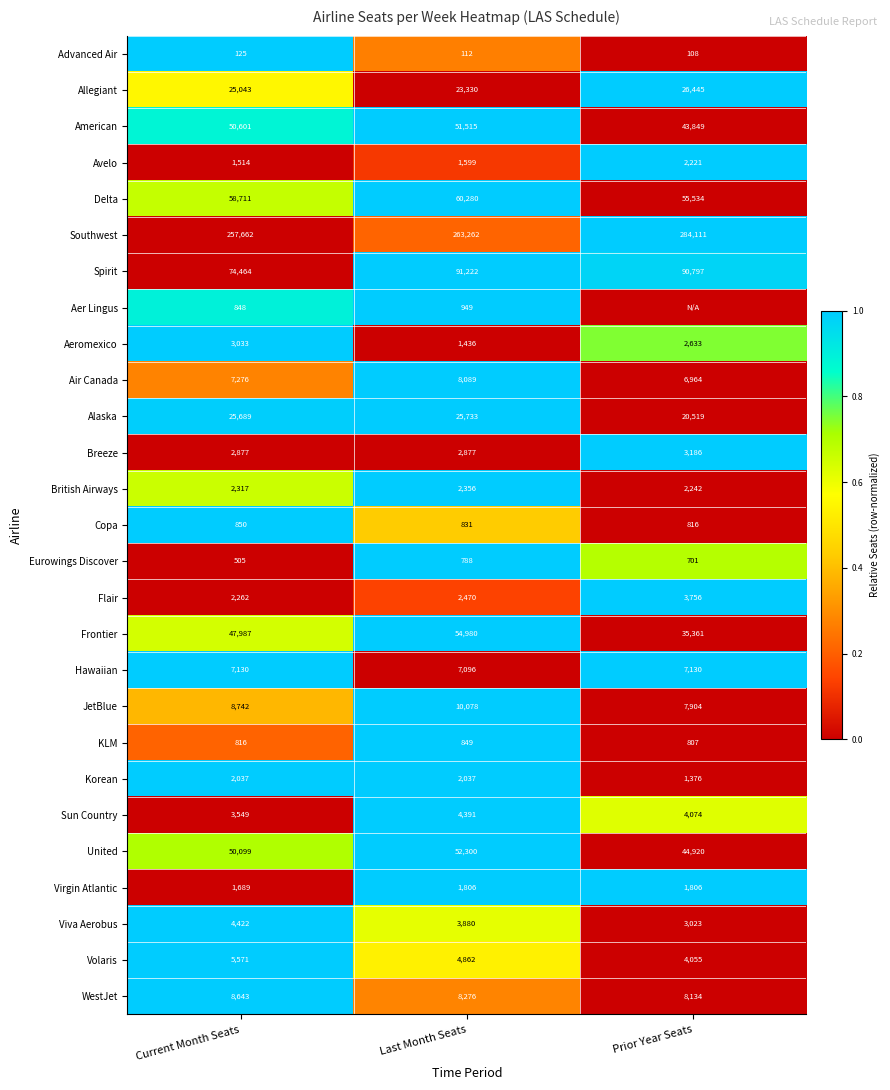

The Southwest series shows 0.4 at Prior Year Seats. True or false?

False